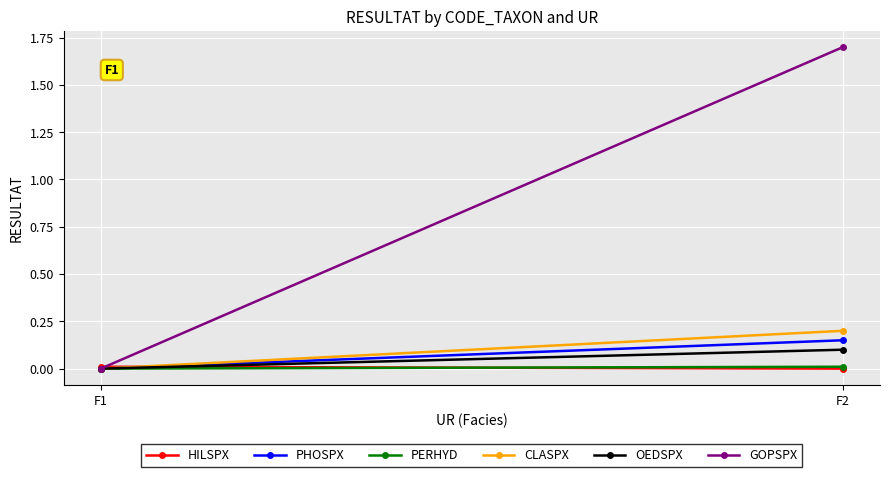

Reading left to right, transcribe all the data shown in this chart.

HILSPX: 0.0	0.0
PHOSPX: 0.0	0.1
PERHYD: 0.0	0.0
CLASPX: 0.0	0.2
OEDSPX: 0.0	0.1
GOPSPX: 0.0	1.7